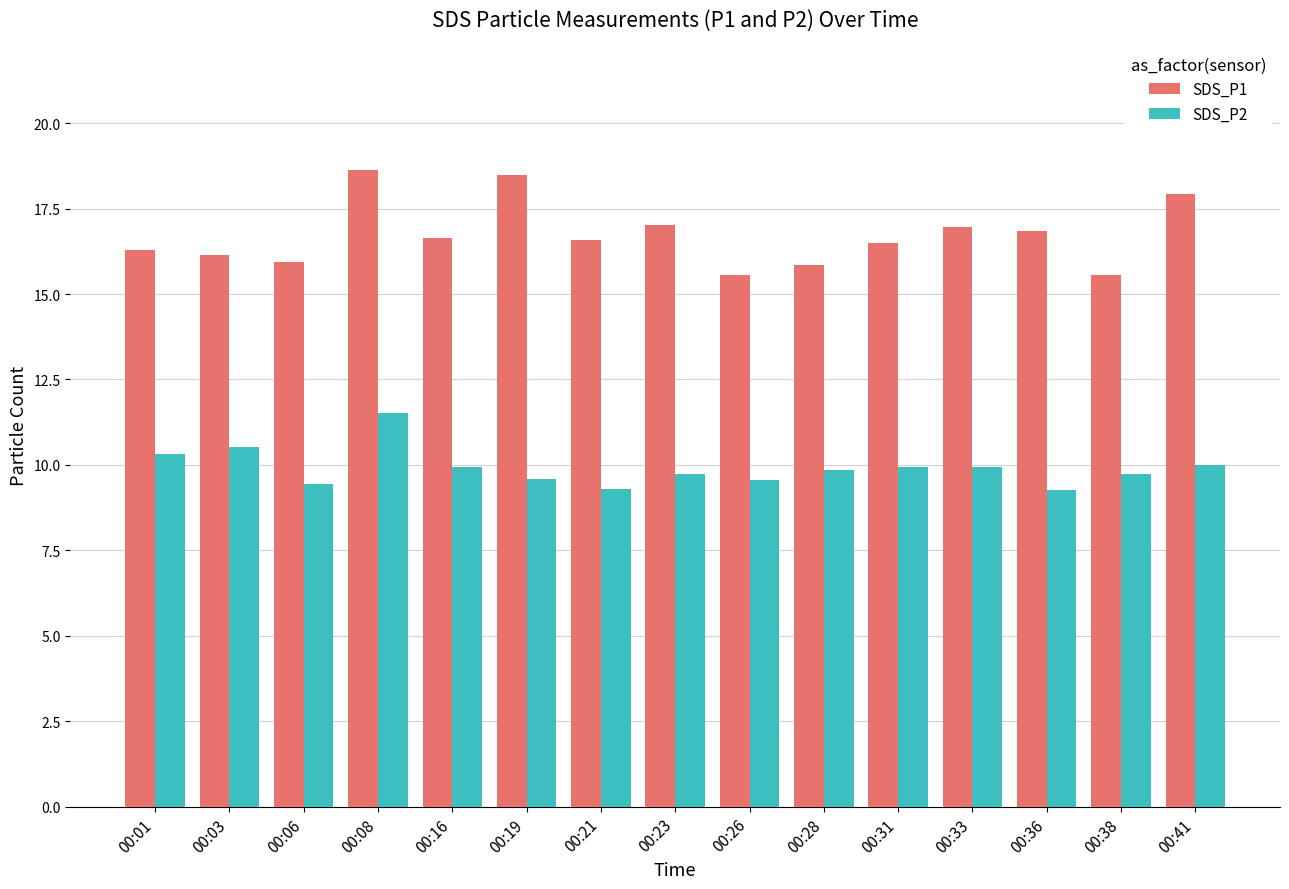

What is the total value across all series at 00:19?

28.1